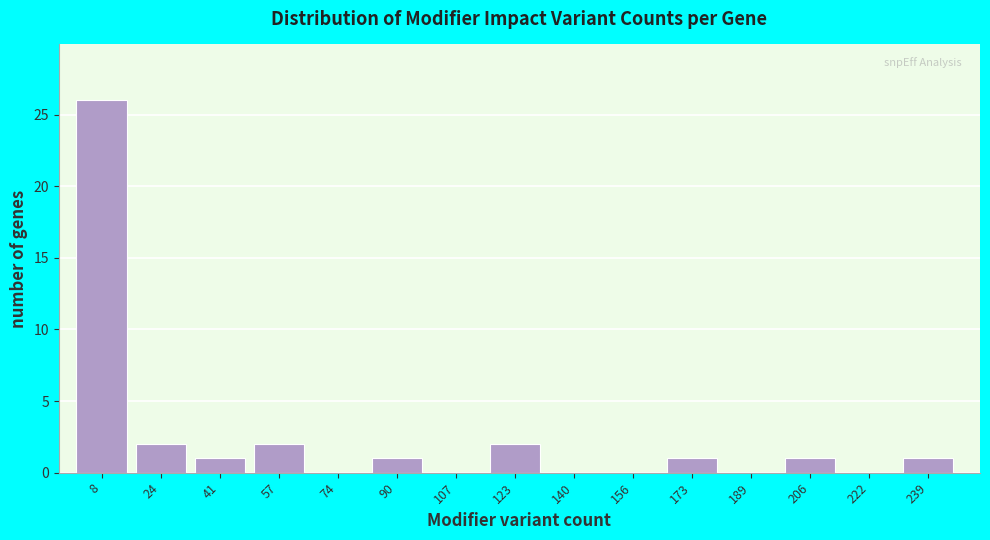

Over which range of the x-axis is the bar tallest?

2 to 18